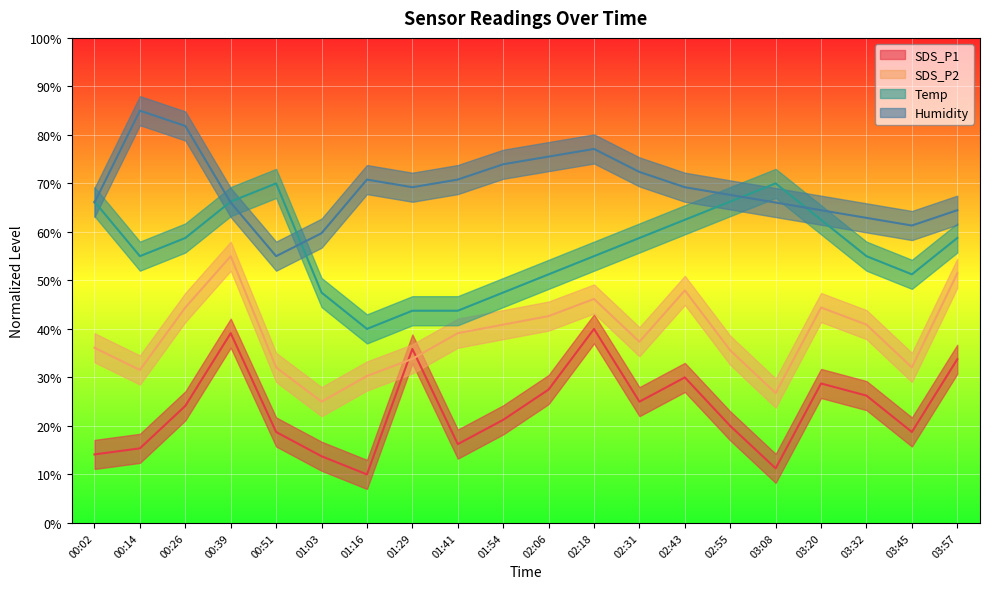

List the series in order of their peak value, highest first.

Humidity, Temp, SDS_P2, SDS_P1